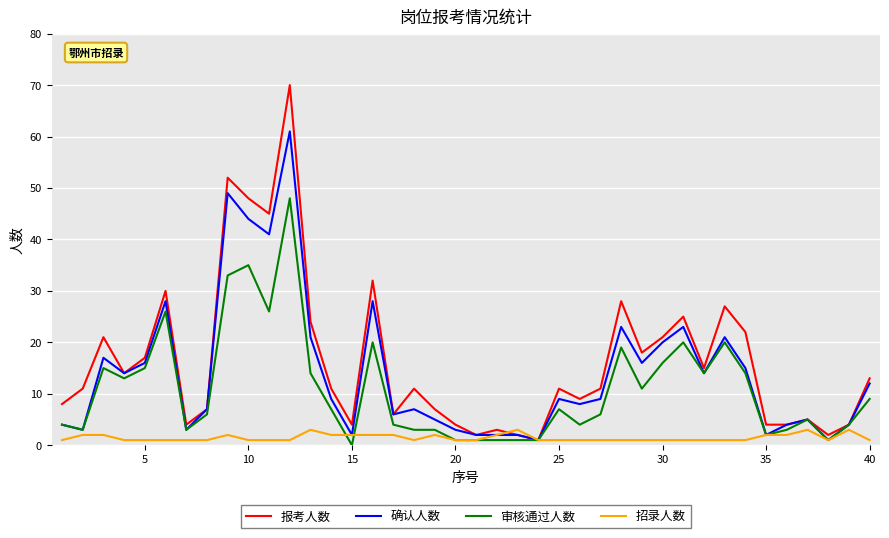

What is the maximum value shown in the chart?

70